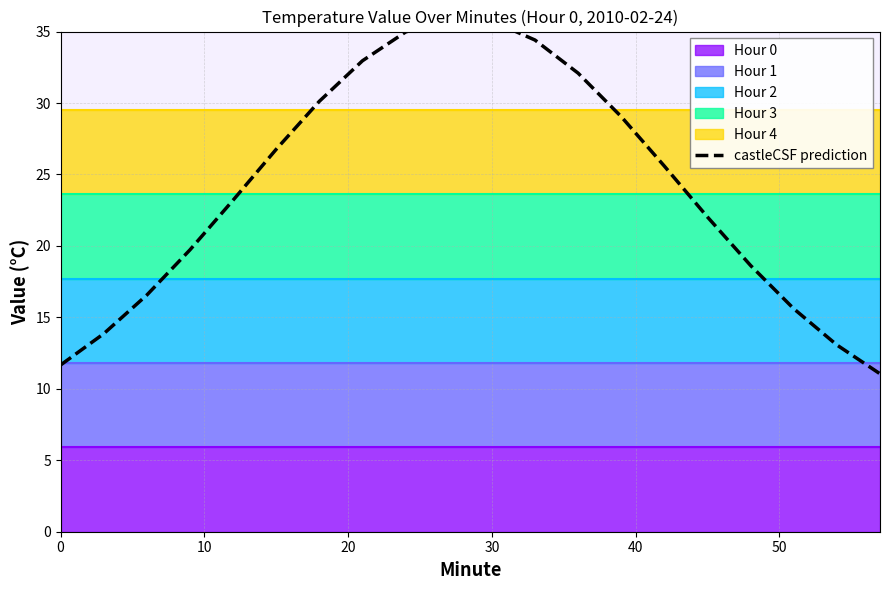

What is the average value?

24.1